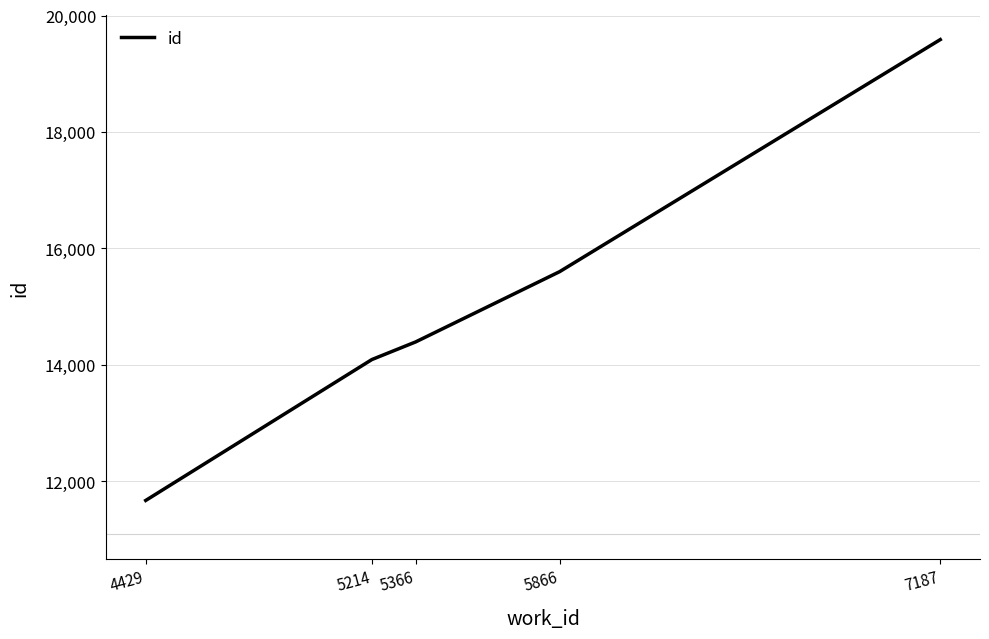

Where is the data nearest to the value 15627?

5866